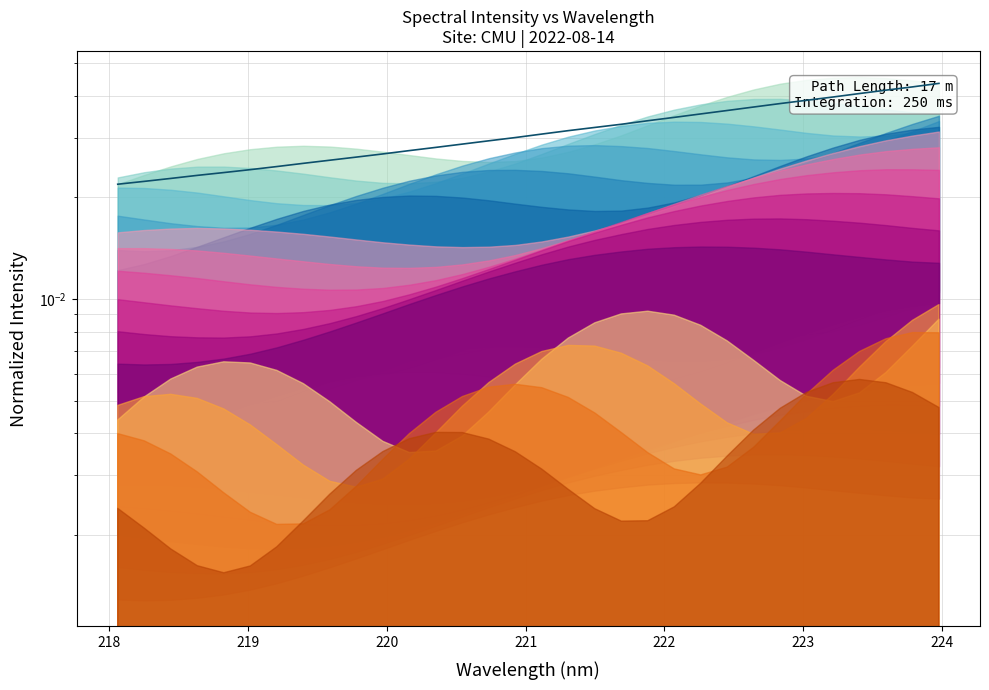

How many lines are shown in the chart?

1